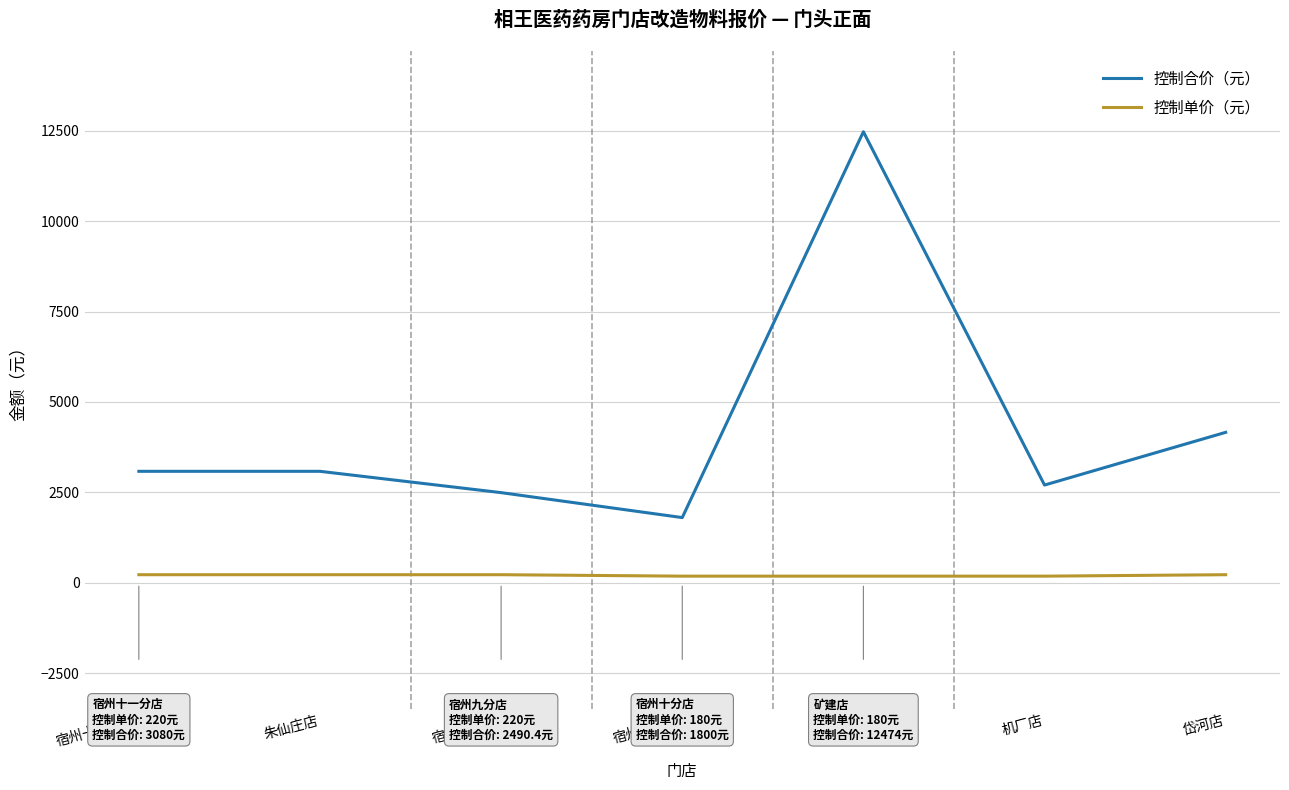

The 控制合价（元） series shows 2700.0 at 机厂店. True or false?

True